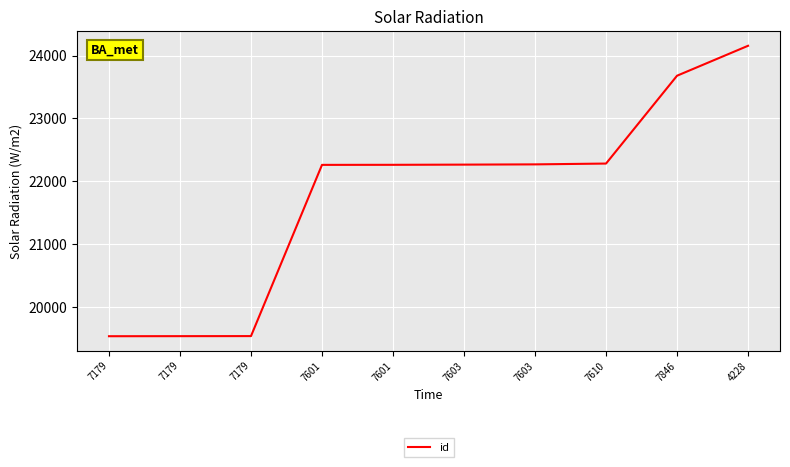

Rank the categories by value from highest to lowest.

4228, 7846, 7610, 7603, 7603, 7601, 7601, 7179, 7179, 7179